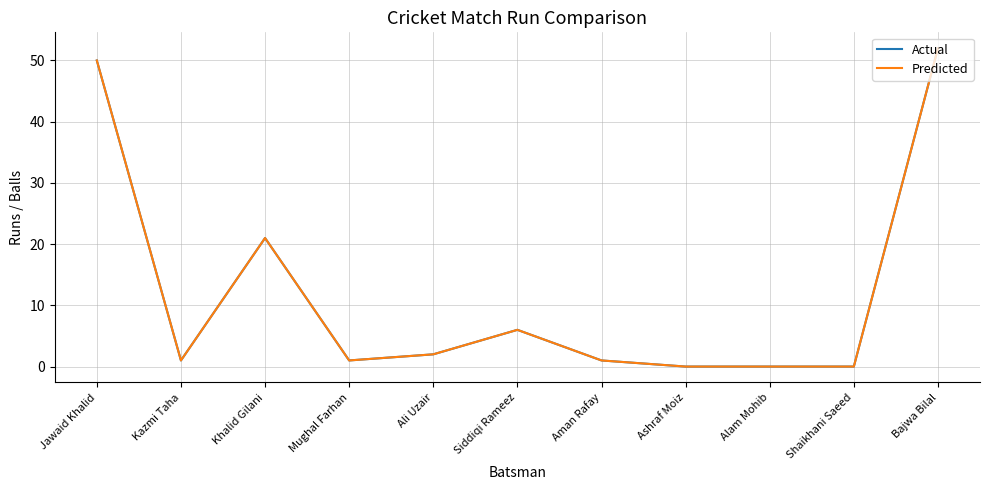

Reading left to right, extract all data points from this chart.

Actual: Jawaid Khalid=50	Kazmi Taha=1	Khalid Gilani=21	Mughal Farhan=1	Ali Uzair=2	Siddiqi Rameez=6	Aman Rafay=1	Ashraf Moiz=0	Alam Mohib=0	Shaikhani Saeed=0	Bajwa Bilal=52
Predicted: Jawaid Khalid=50	Kazmi Taha=1	Khalid Gilani=21	Mughal Farhan=1	Ali Uzair=2	Siddiqi Rameez=6	Aman Rafay=1	Ashraf Moiz=0	Alam Mohib=0	Shaikhani Saeed=0	Bajwa Bilal=52